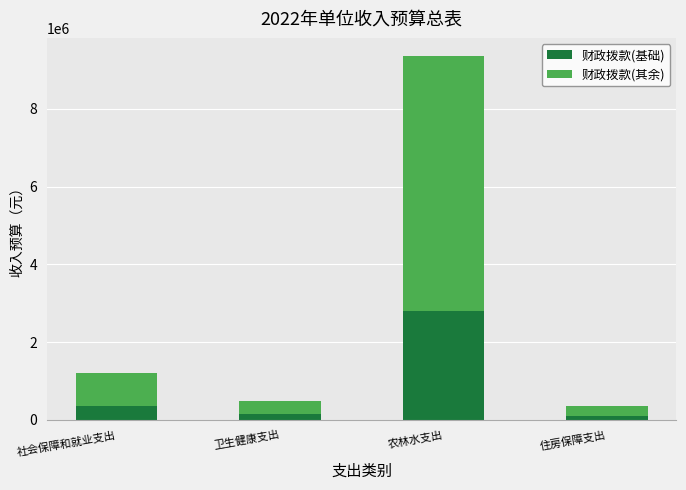

Is it true that 财政拨款(基础) equals 3781833 at 农林水支出?

False